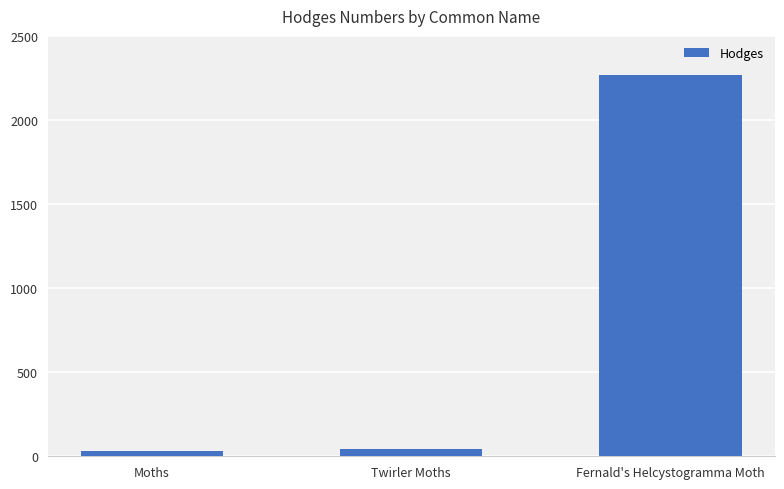

At which label does the data first exceed 42?

Twirler Moths